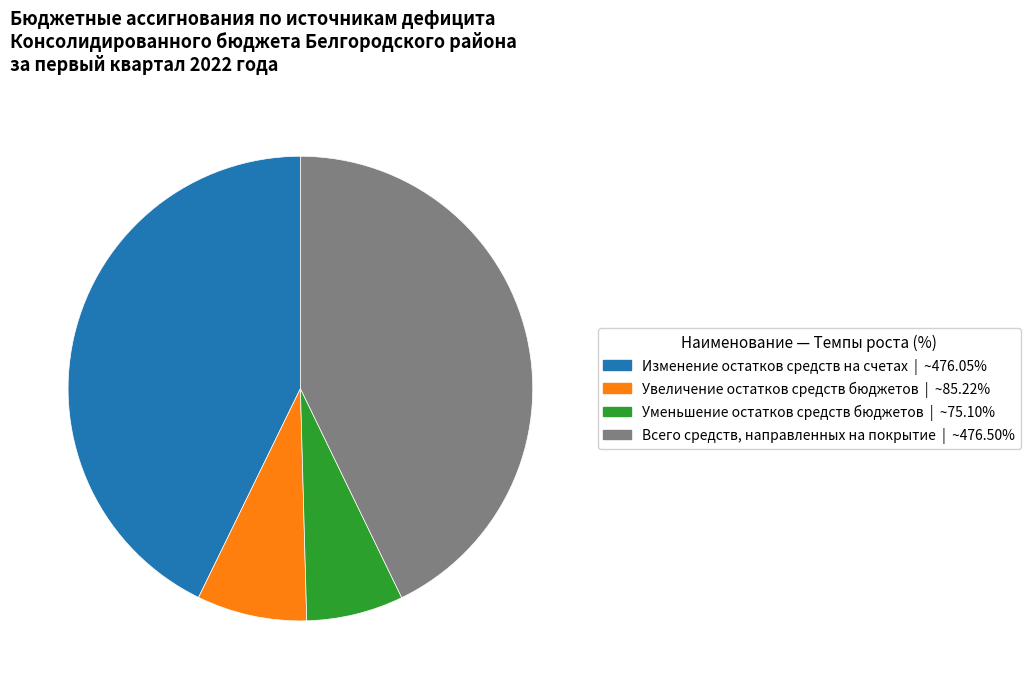

Does Всего средств, направленных на покрытие represent more than half of the total?

No